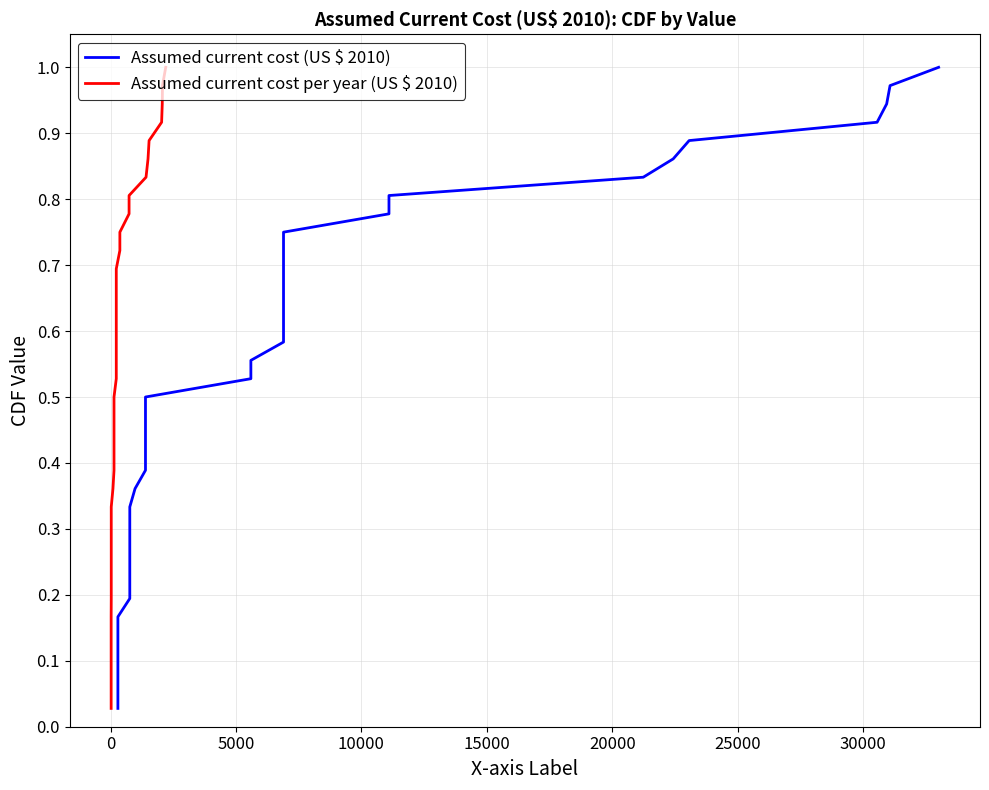

Reading right to left, what are all the values shown in this chart?

Assumed current cost (US $ 2010): 1.0	1.0	0.9	0.9	0.9	0.9	0.8	0.8	0.8	0.8	0.7	0.7	0.7	0.6	0.6	0.6	0.6	0.5	0.5	0.5	0.4	0.4	0.4	0.4	0.3	0.3	0.3	0.2	0.2	0.2	0.2	0.1	0.1	0.1	0.1	0.0
Assumed current cost per year (US $ 2010): 1.0	1.0	0.9	0.9	0.9	0.9	0.8	0.8	0.8	0.8	0.7	0.7	0.7	0.6	0.6	0.6	0.6	0.5	0.5	0.5	0.4	0.4	0.4	0.4	0.3	0.3	0.3	0.2	0.2	0.2	0.2	0.1	0.1	0.1	0.1	0.0